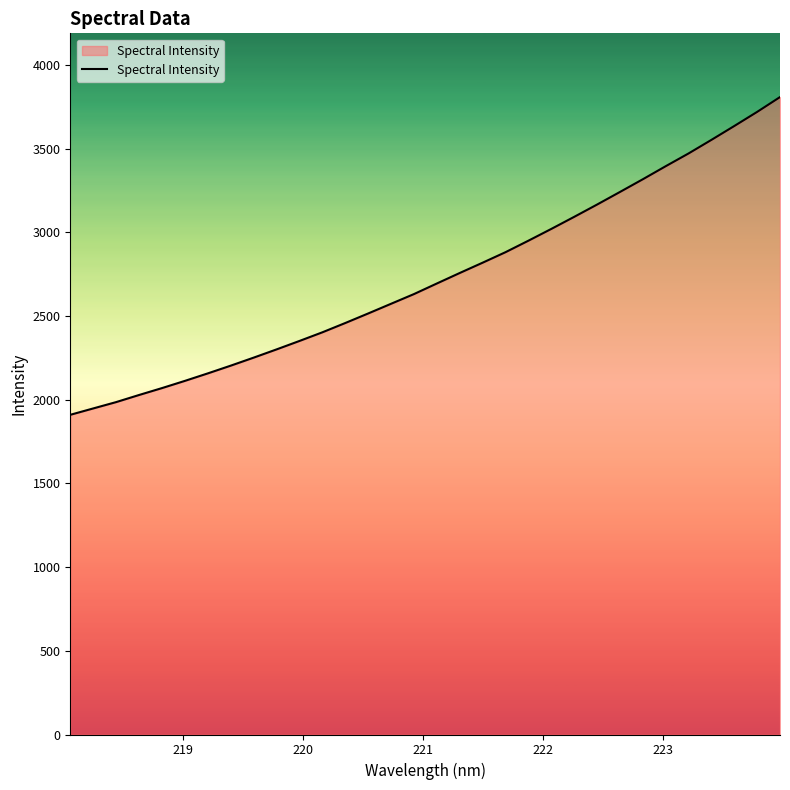

What is the difference between the maximum and minimum values?

1898.3